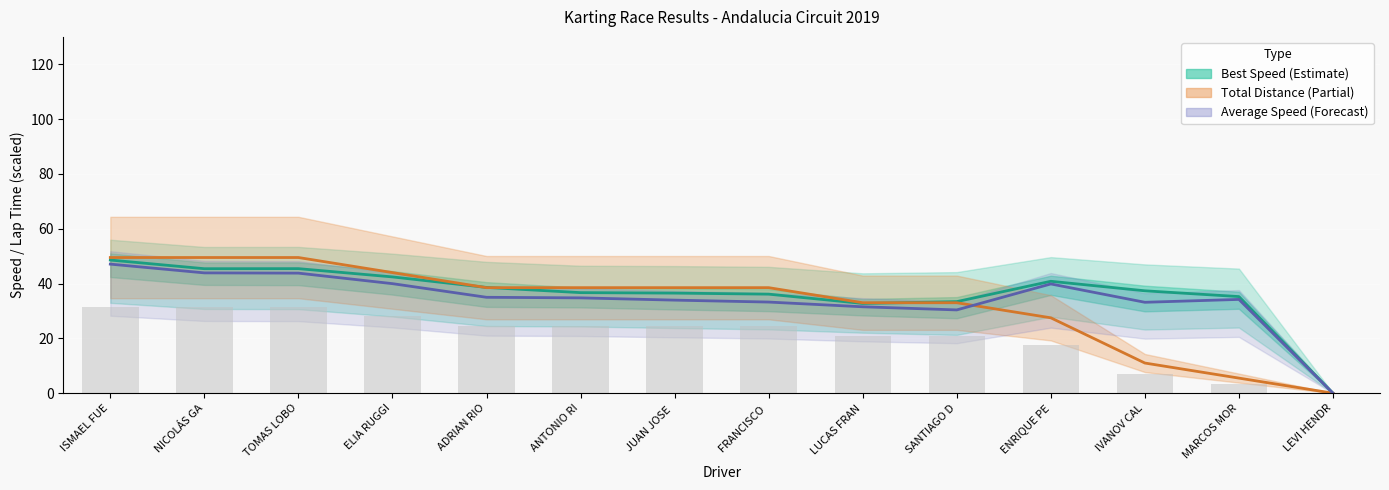

Is the value of Average Speed line at ISMAEL FUE greater than the value of Total Laps at ANTONIO RI?

Yes